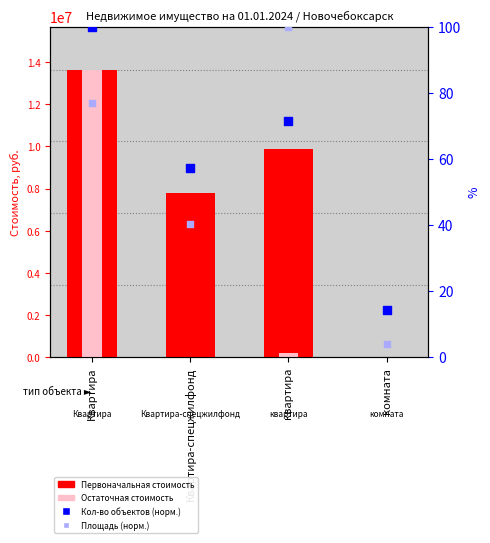

Which series has the largest total across all categories?

Первоначальная стоимость